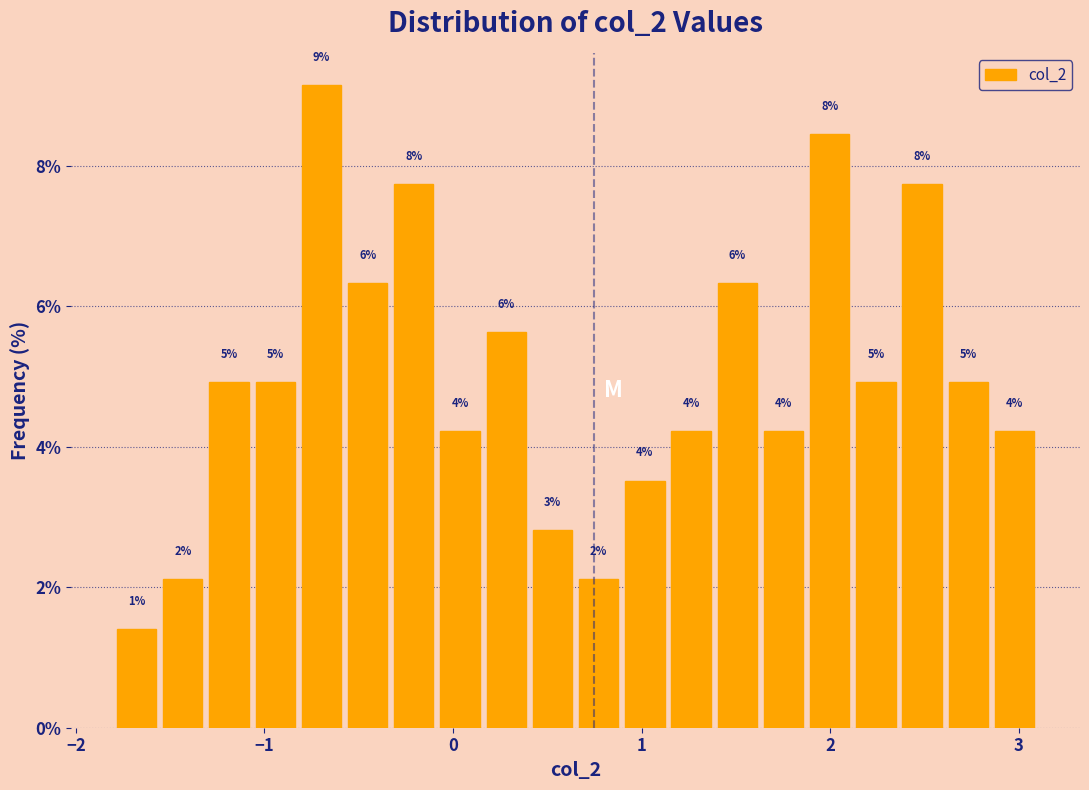

Read against the x-axis, roughly where is the centre of the tallest bar?

-0.7